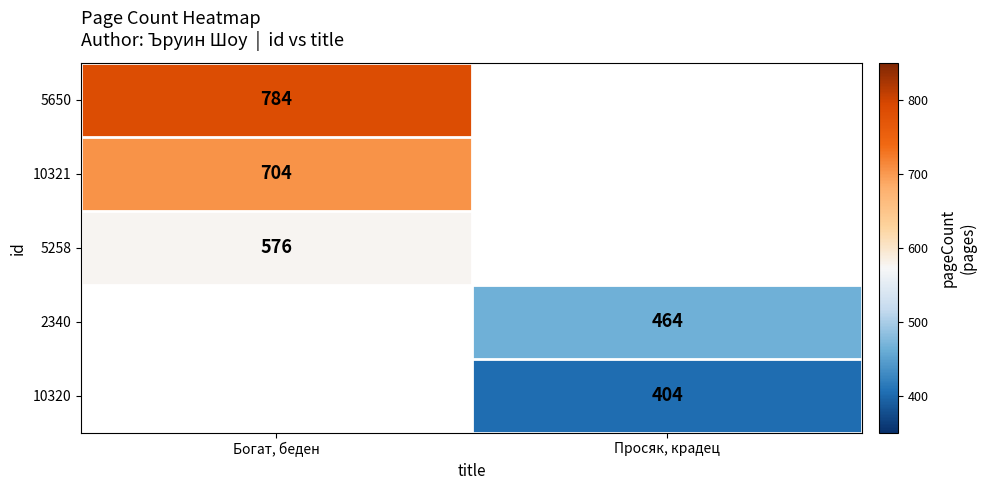

The 10320 series shows 548 at Просяк, крадец. True or false?

False